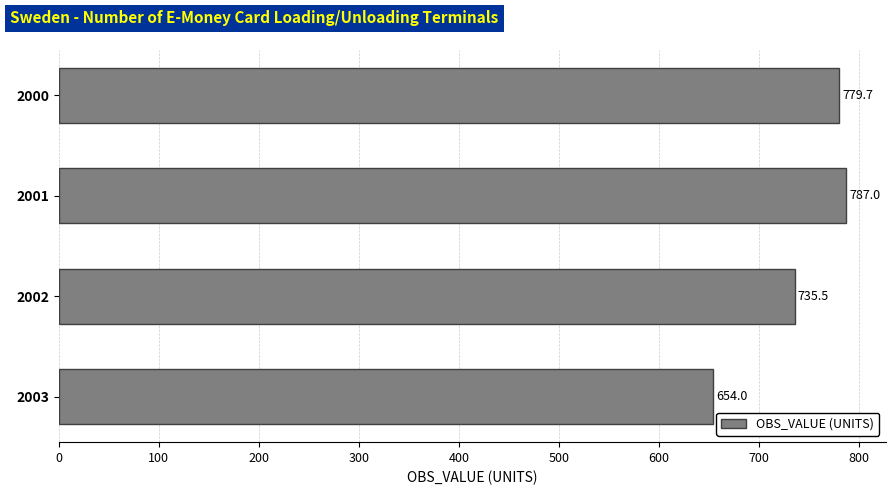

Rank the categories by value from lowest to highest.

2003, 2002, 2000, 2001